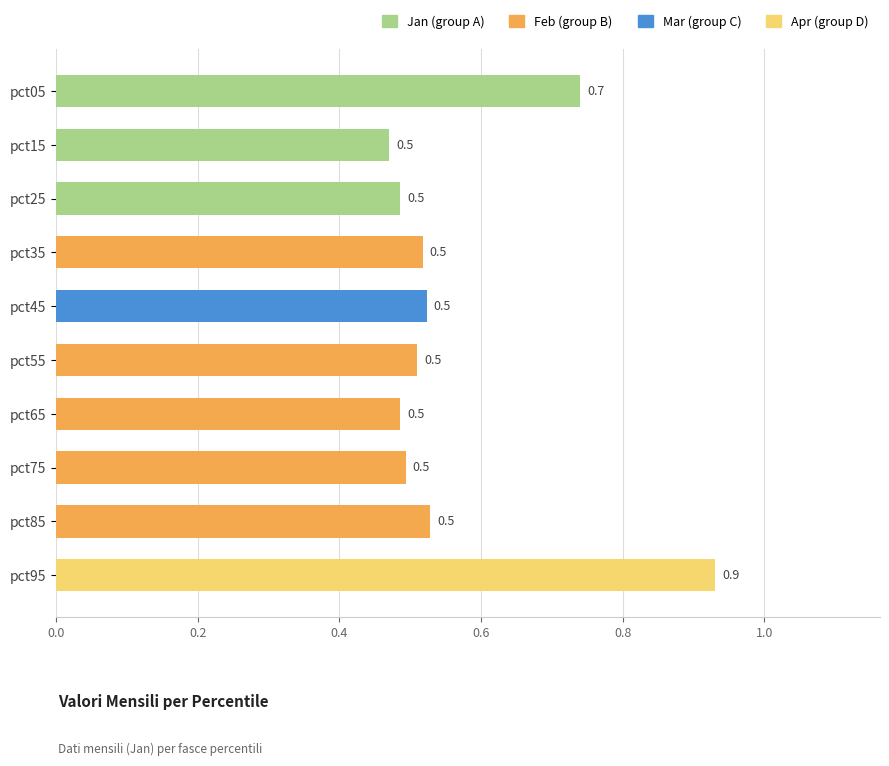

How many values are between 0 and 1?

10